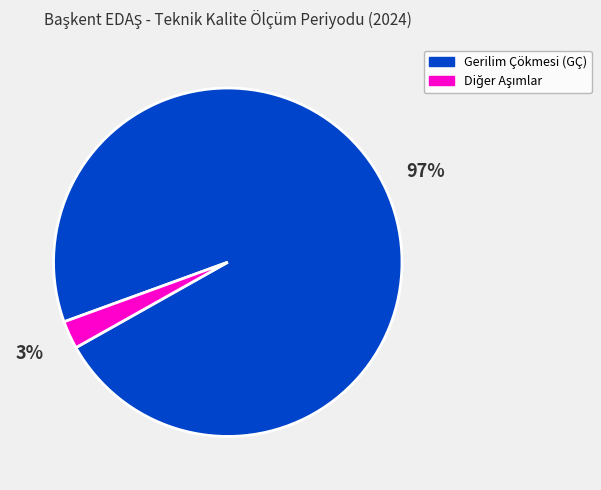

Is it true that Gerilim Çökmesi (GÇ) is 97% of the pie?

True